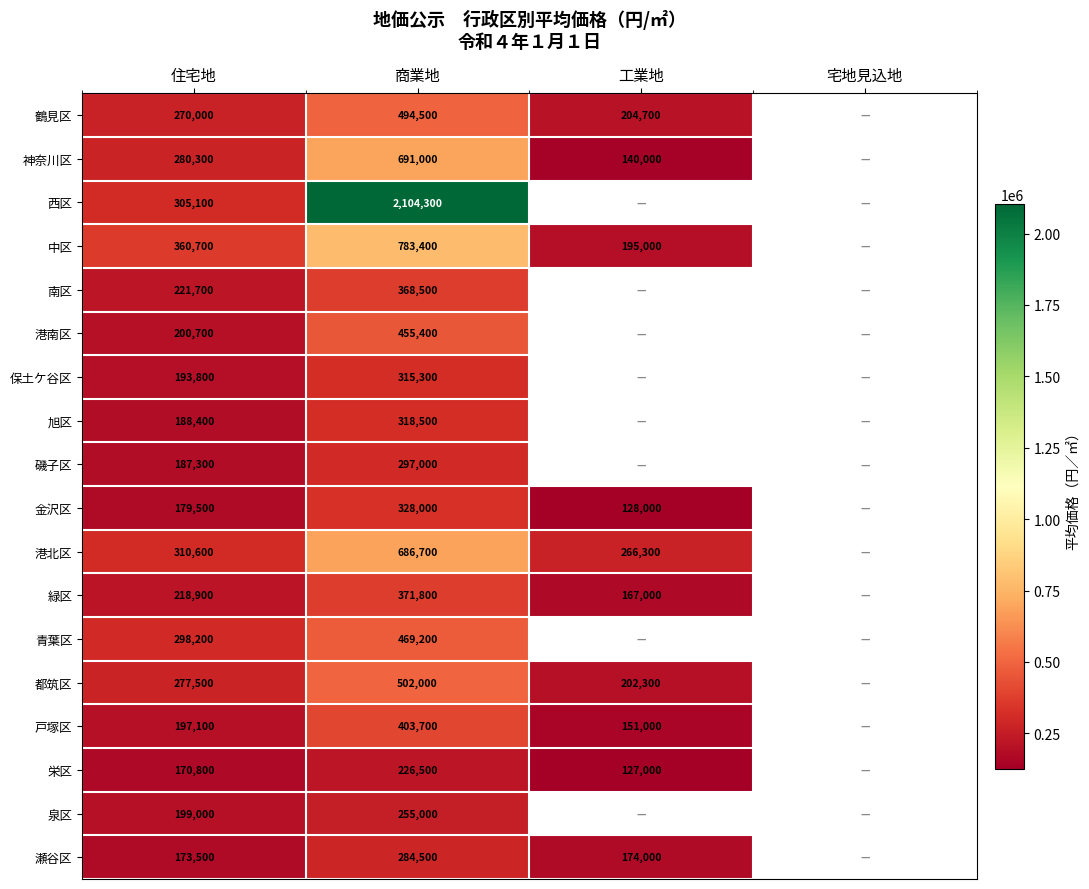

Rank the series at 商業地 from lowest to highest value.

栄区, 泉区, 瀬谷区, 磯子区, 保土ケ谷区, 旭区, 金沢区, 南区, 緑区, 戸塚区, 港南区, 青葉区, 鶴見区, 都筑区, 港北区, 神奈川区, 中区, 西区